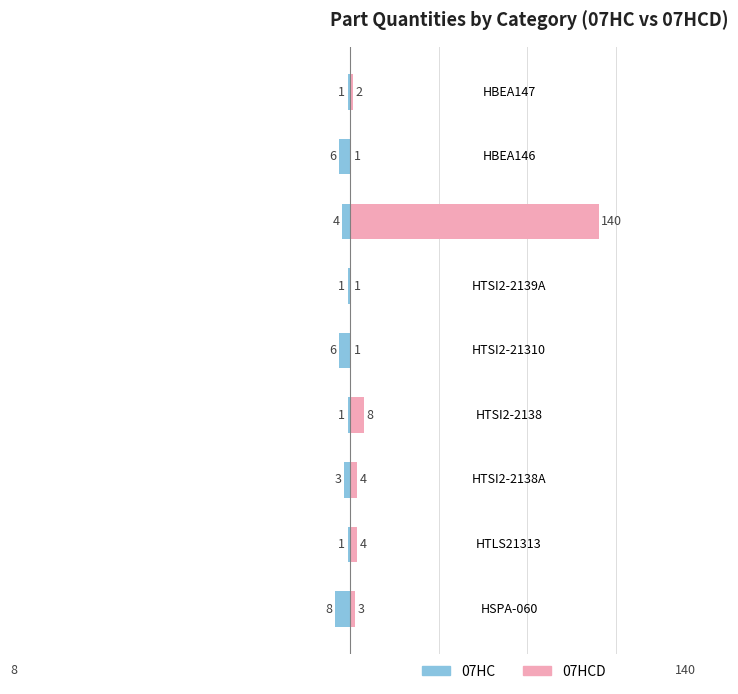

What is the value of the 07HC bar at the 8th from the left?

-6